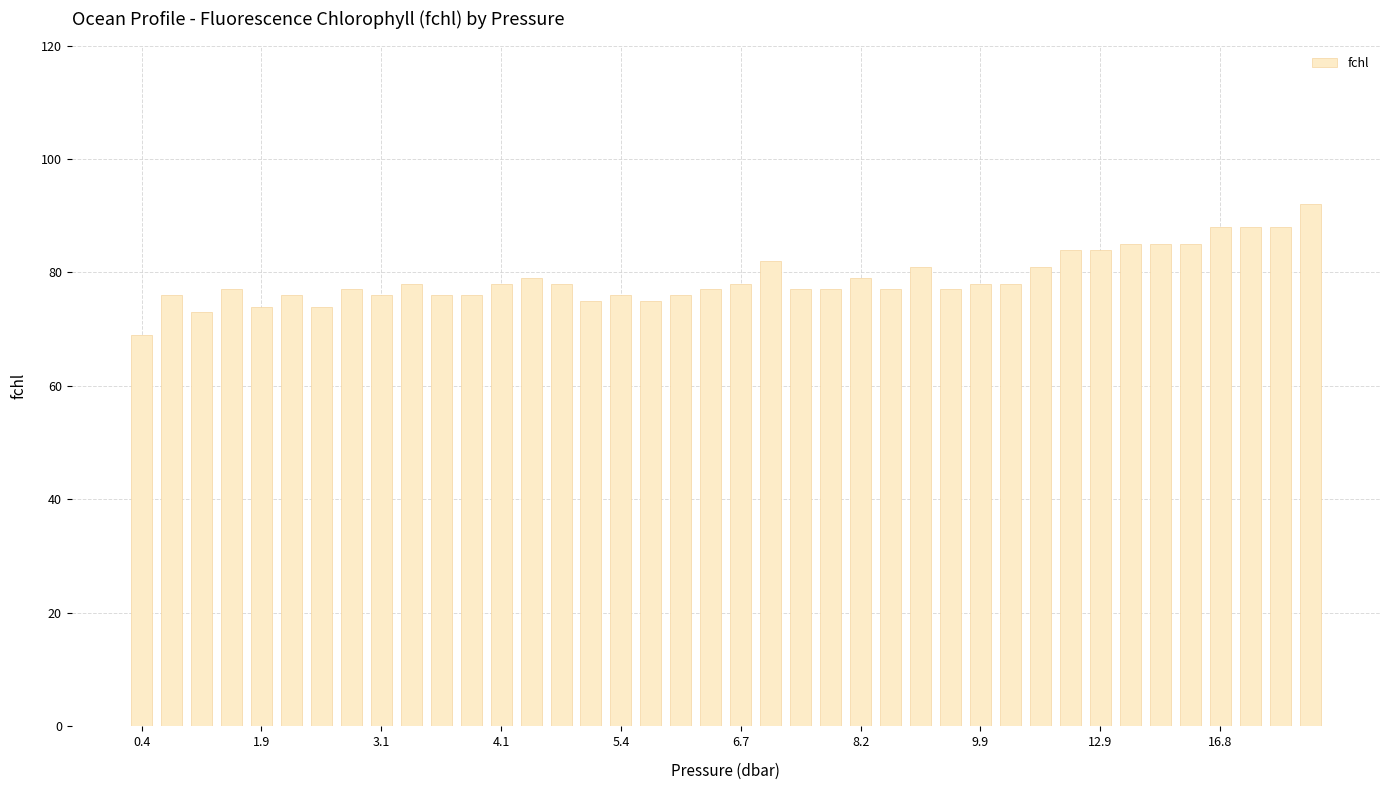

What is the average value?

79